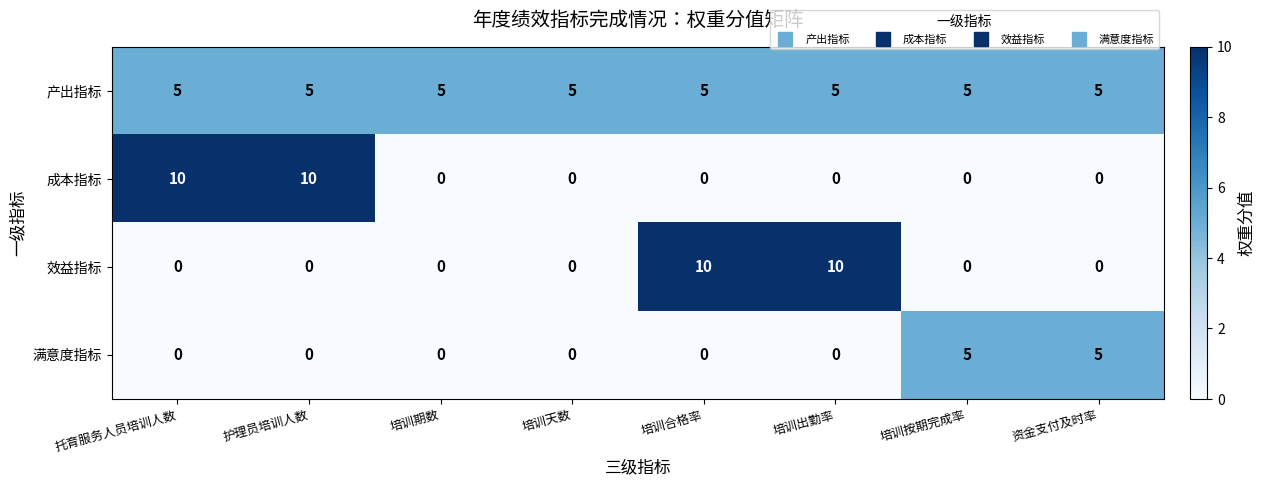

True or false: 满意度指标 has a value of 5 at 培训按期完成率.

True